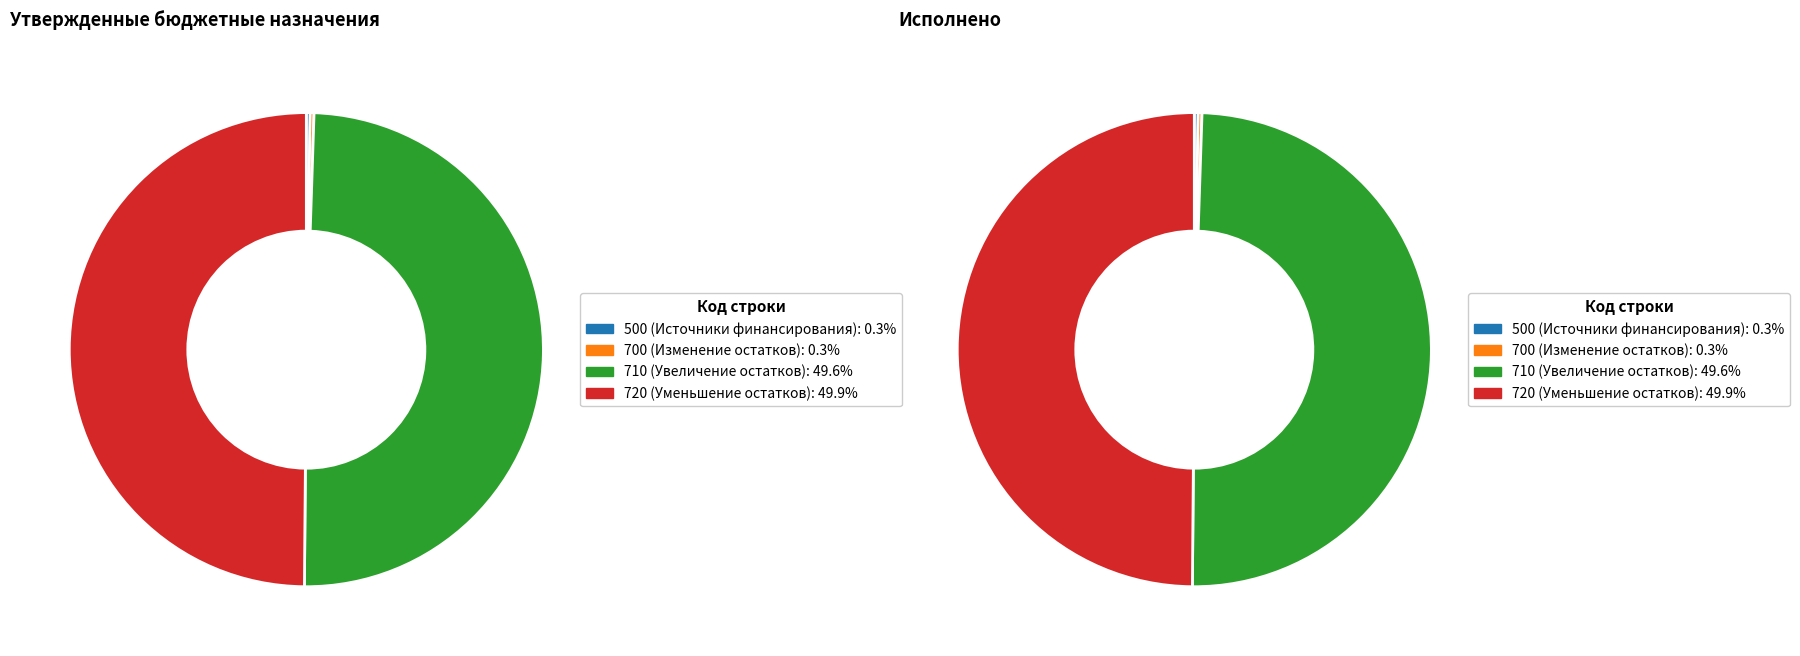

Does 520 represent more than half of the total?

No